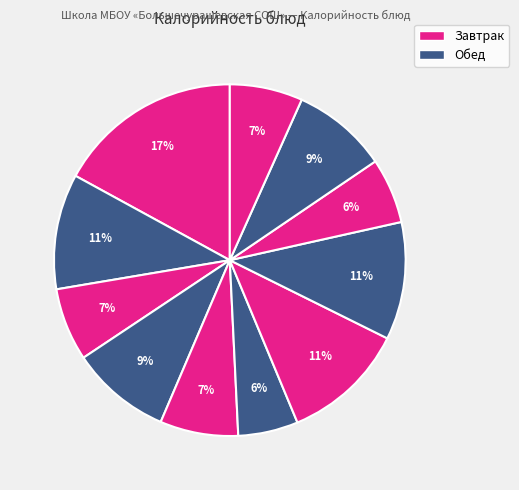

How many segments does this pie chart have?

11